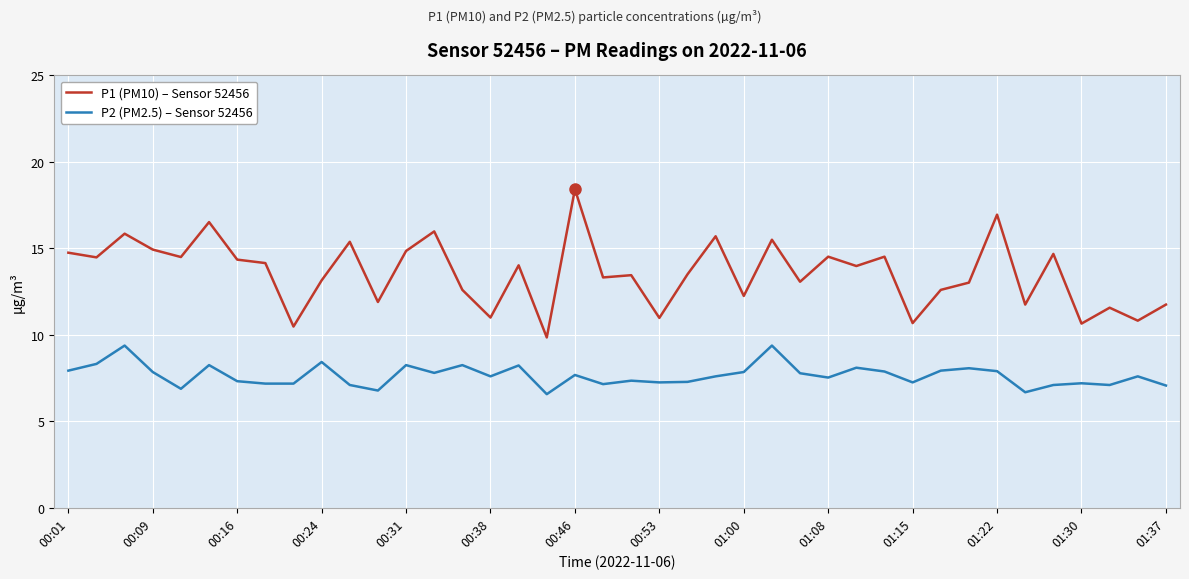

List the series in order of their overall mean, highest first.

P1 (PM10) – Sensor 52456, P2 (PM2.5) – Sensor 52456